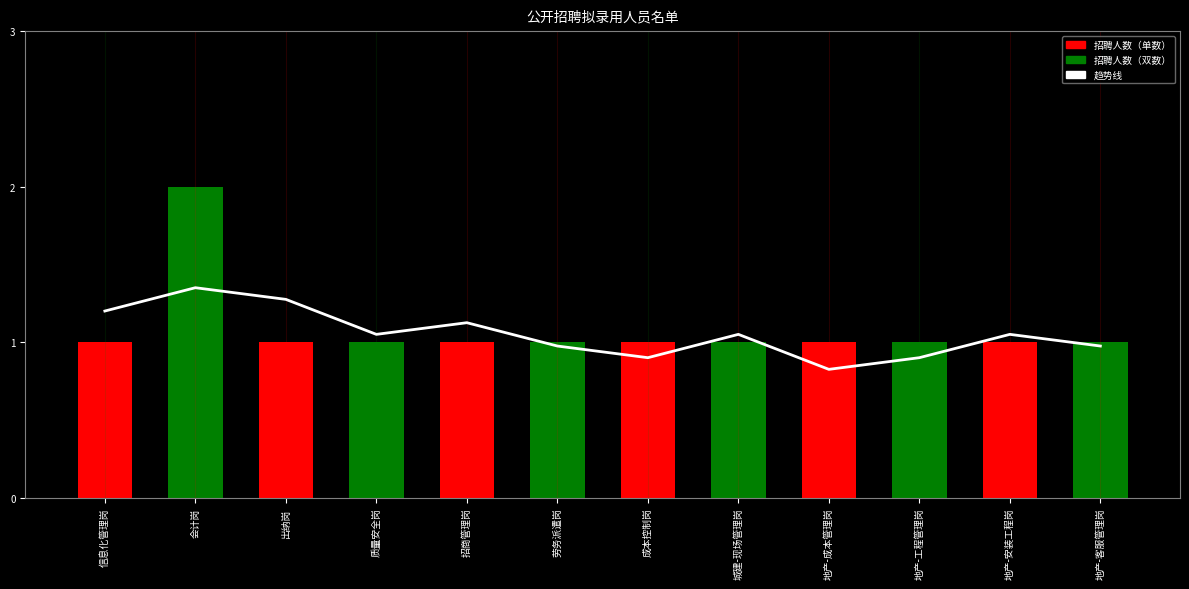

Is it true that 趋势线 equals 1.0 at 地产-安装工程岗?

True